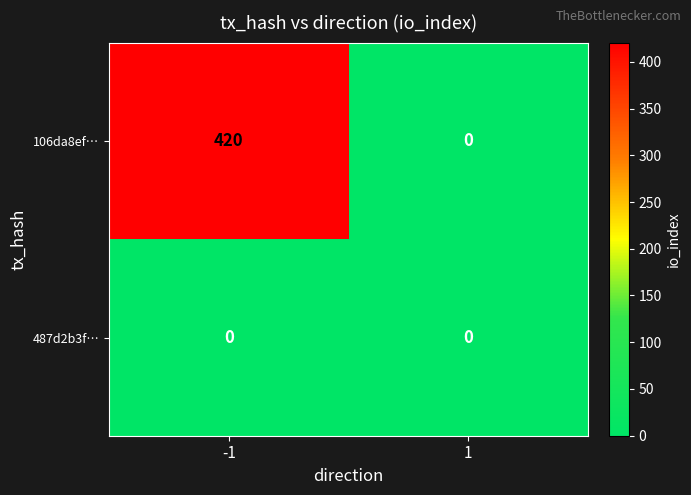

Is it true that 487d2b3f… equals 0 at -1?

True